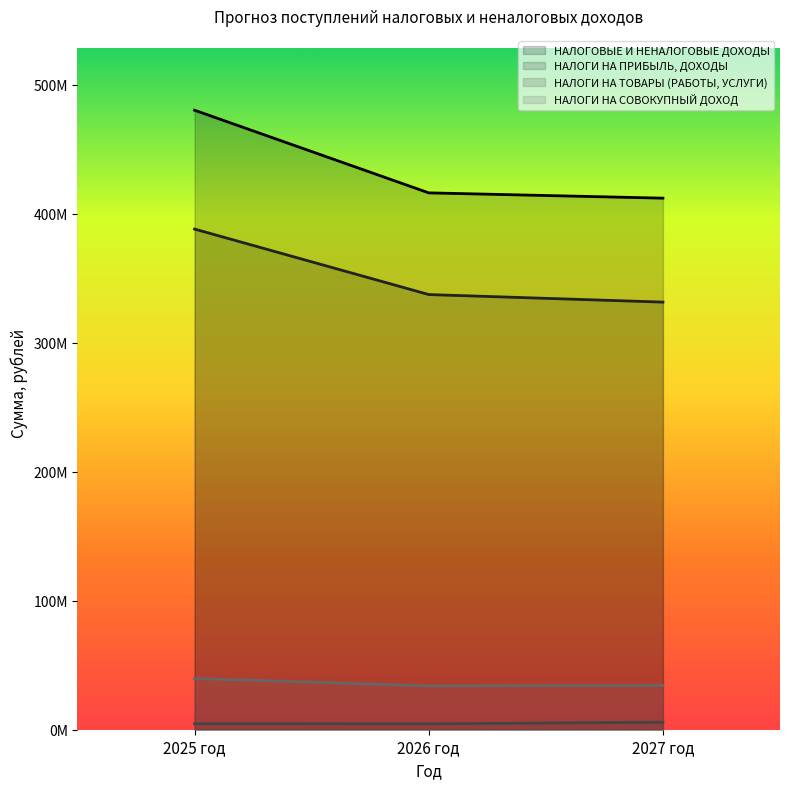

At which category is the sum across all series the highest?

2025 год